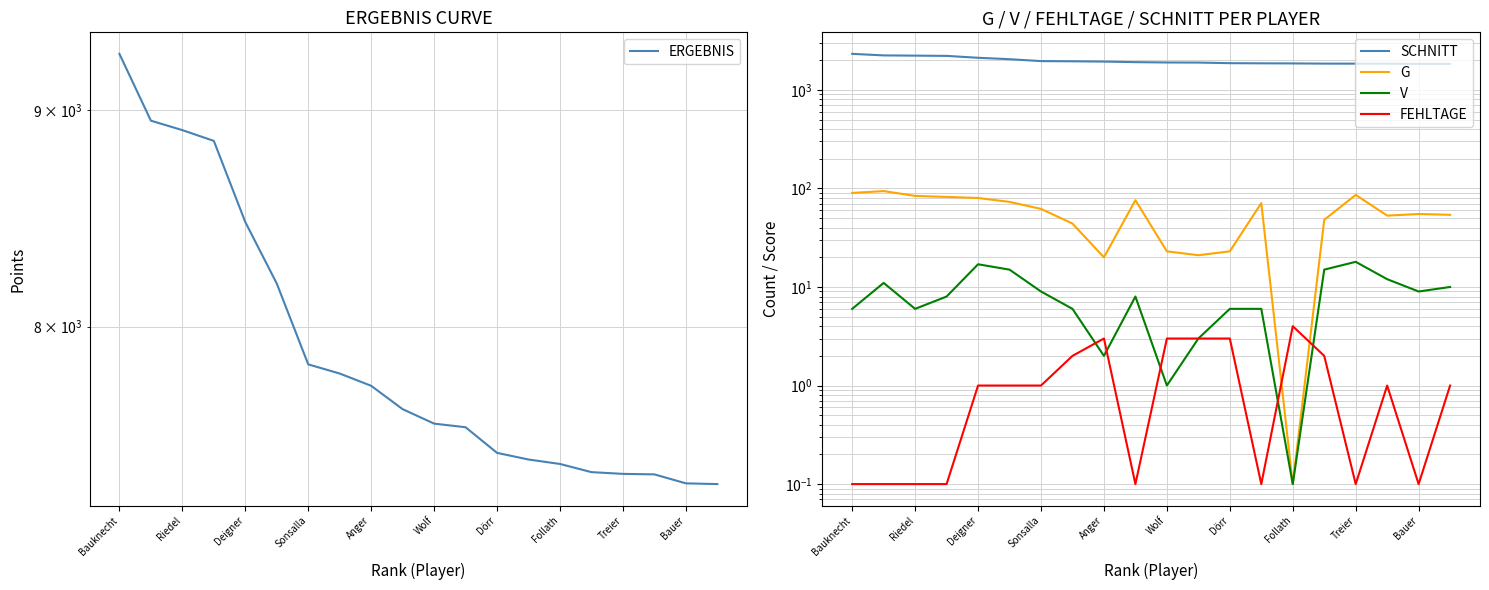

True or false: SCHNITT and FEHLTAGE cross at least once.

False